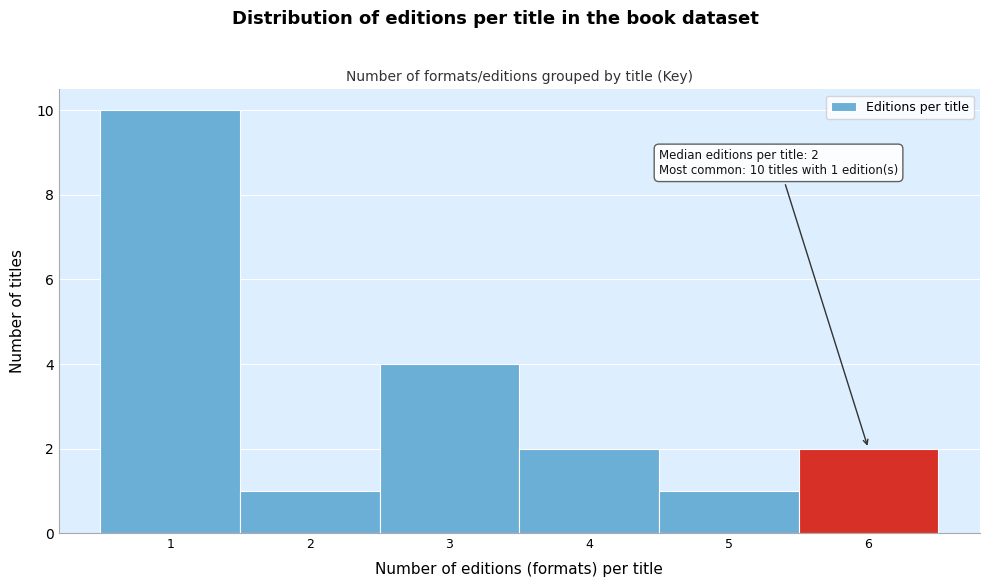

Which range on the x-axis has the tallest bar?

0.5 to 1.5